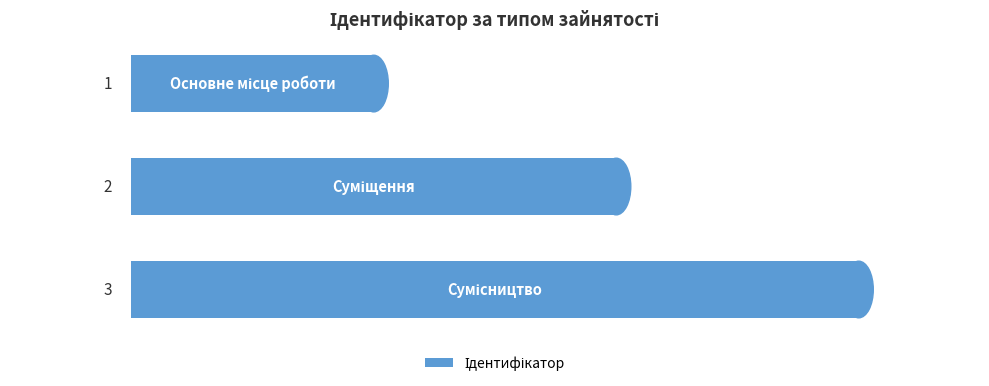

How many values are between 1 and 3?

3